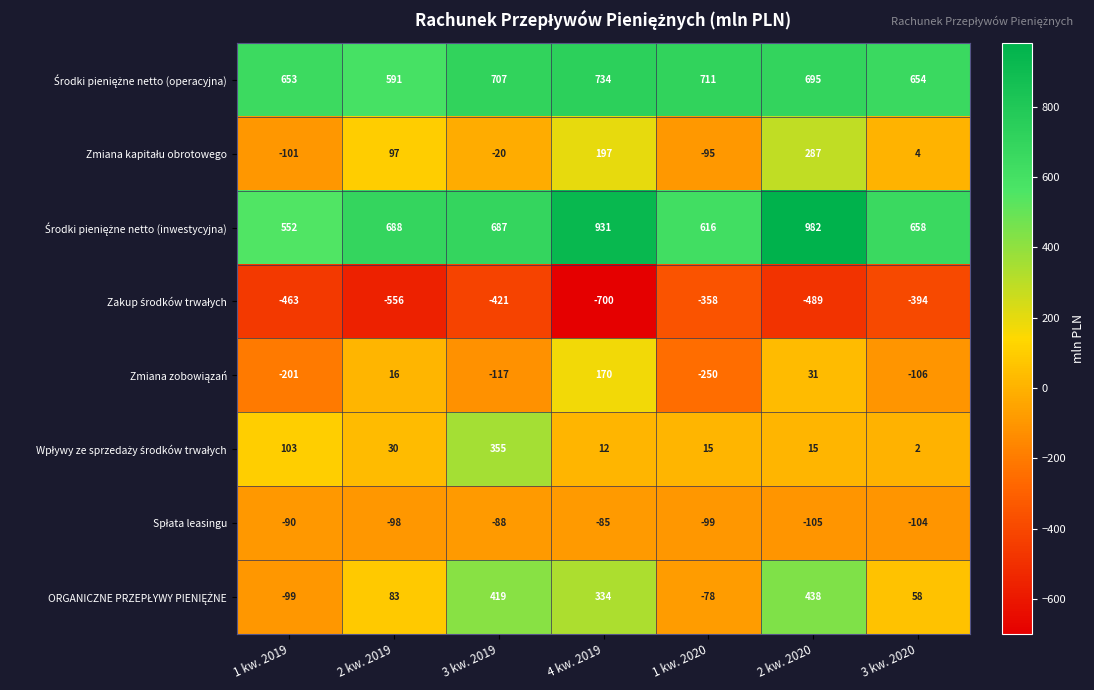

What is the spread (max minus min) of values at 3 kw. 2020?

1052